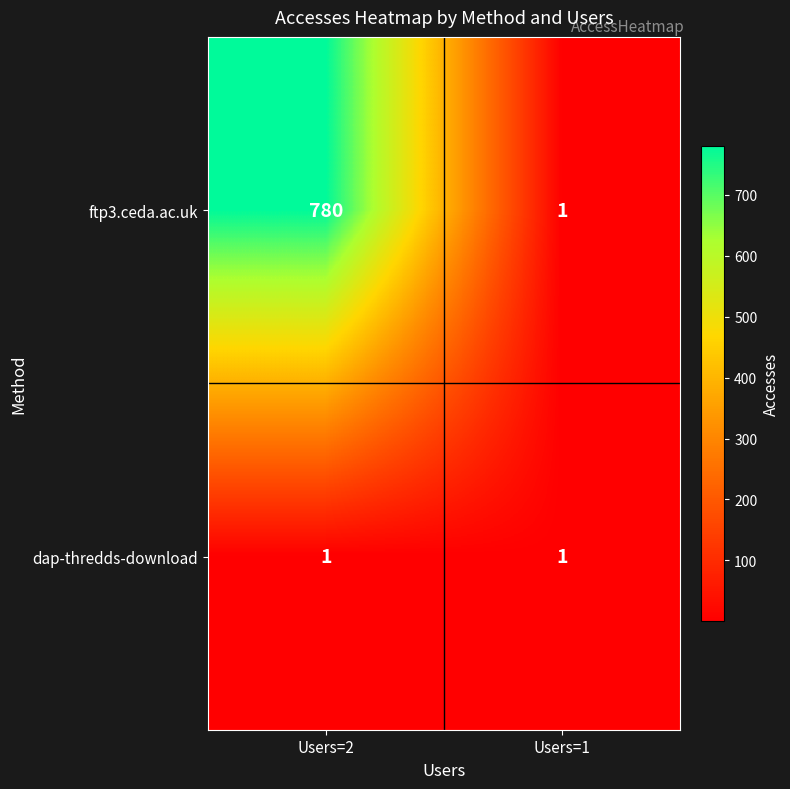

Reading left to right, list all the values displayed in this chart.

ftp3.ceda.ac.uk: Users=2=780	Users=1=1
dap-thredds-download: Users=2=1	Users=1=1